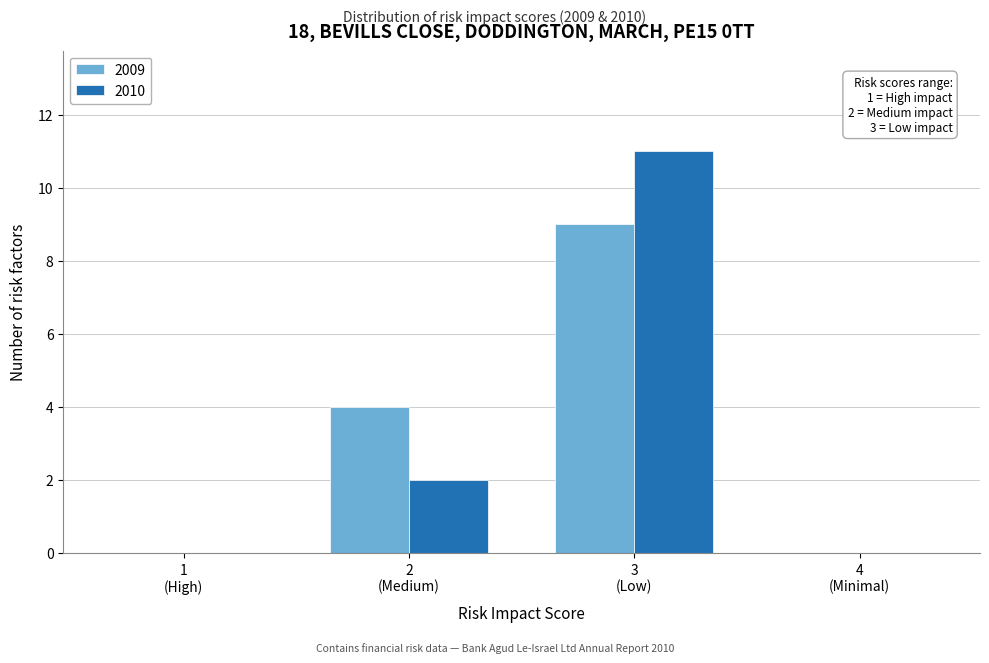

What is the highest value of the 2010 series?

11